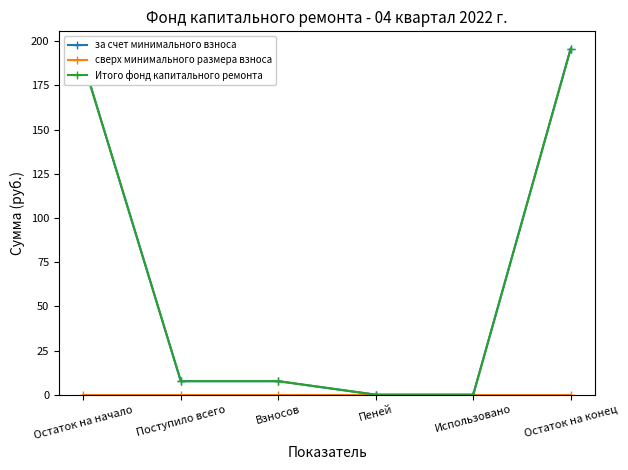

True or false: за счет минимального взноса has more than 0 interior local peaks.

False